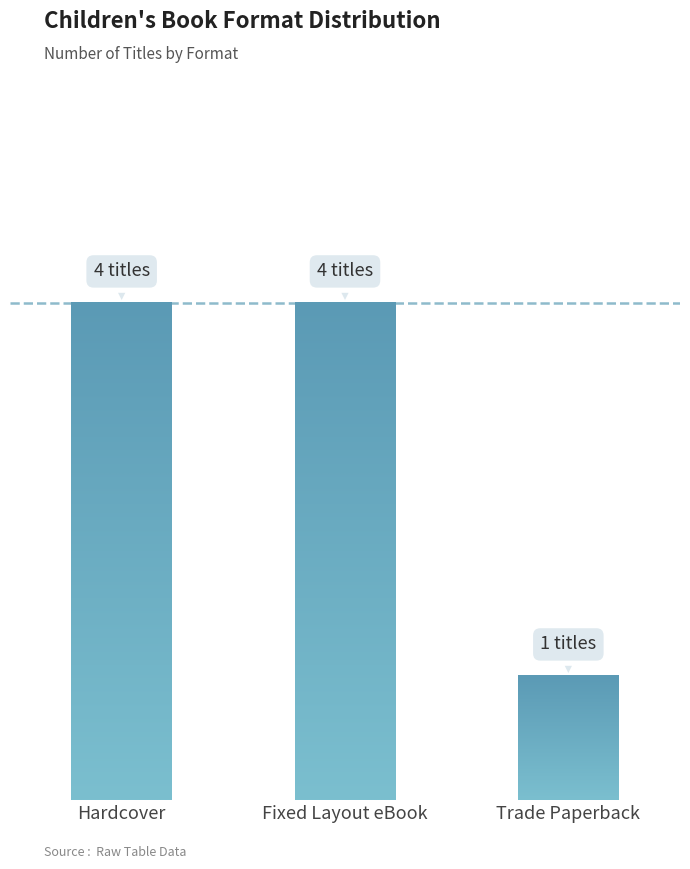

The chart shows a value of 4 at Fixed Layout eBook. True or false?

True